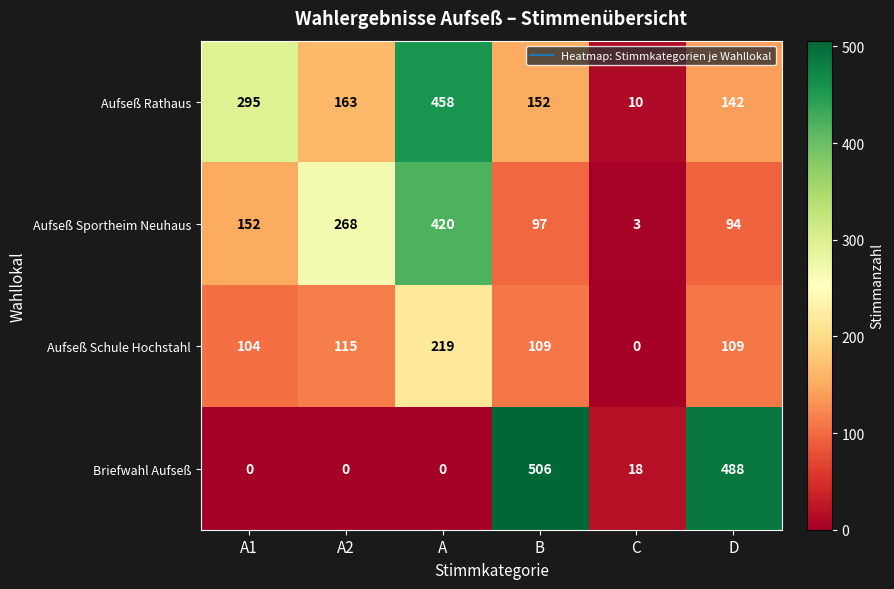

Count the number of categories in the chart.

6